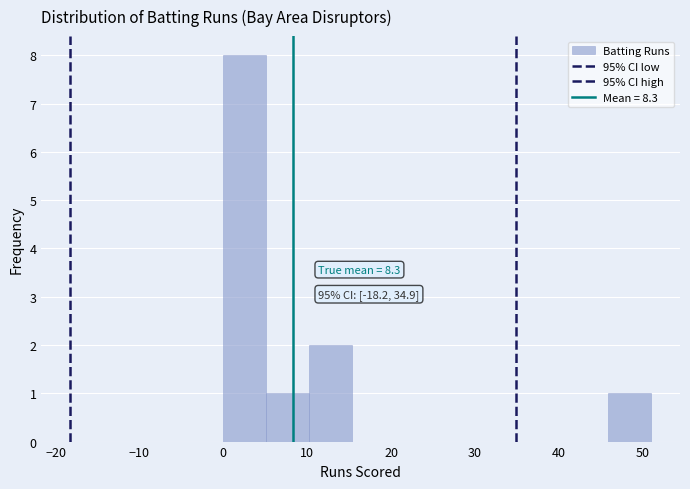

Over which range of the x-axis is the bar tallest?

0.0 to 5.1